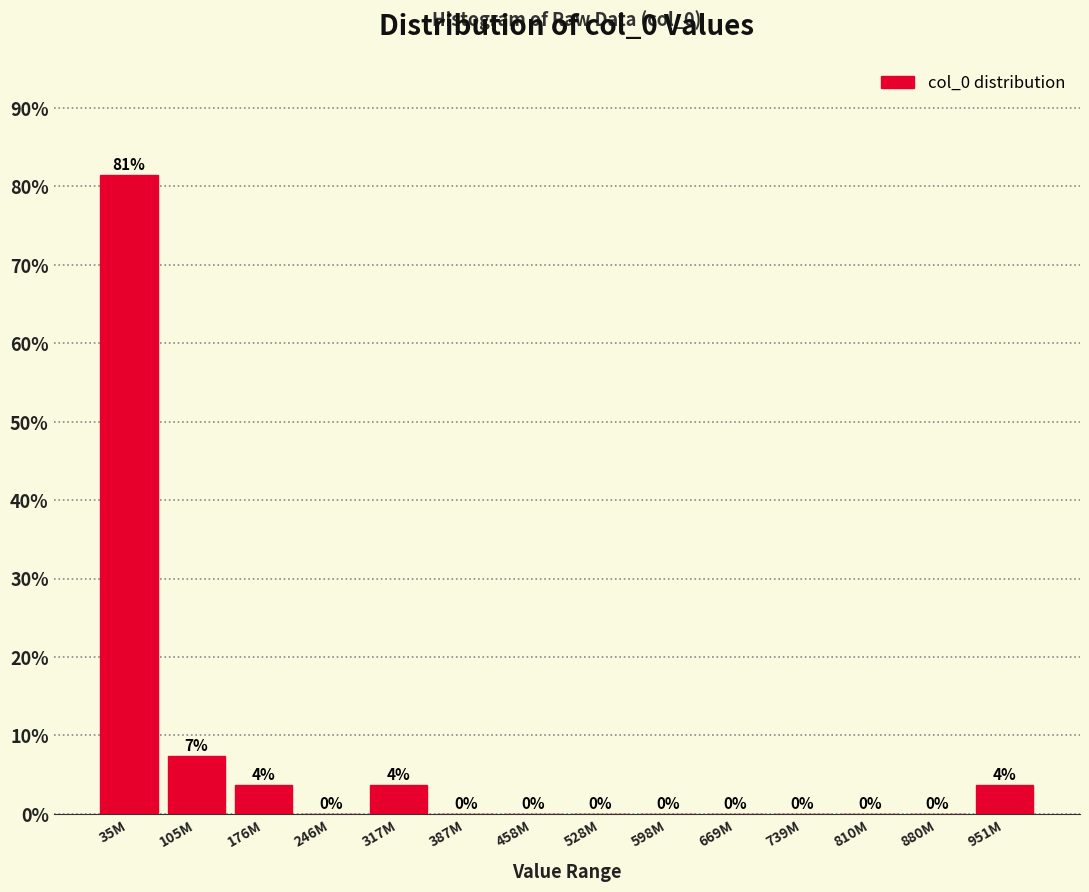

What is the sum of all values?

100.0